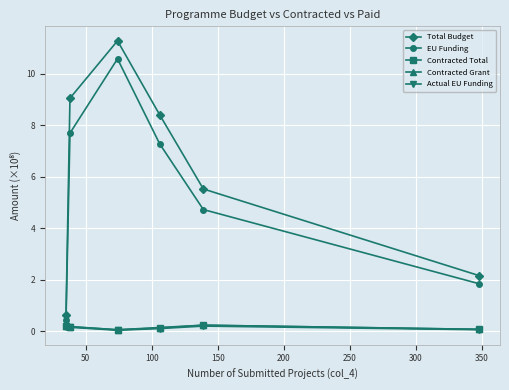

How many distinct data groups are displayed?

5